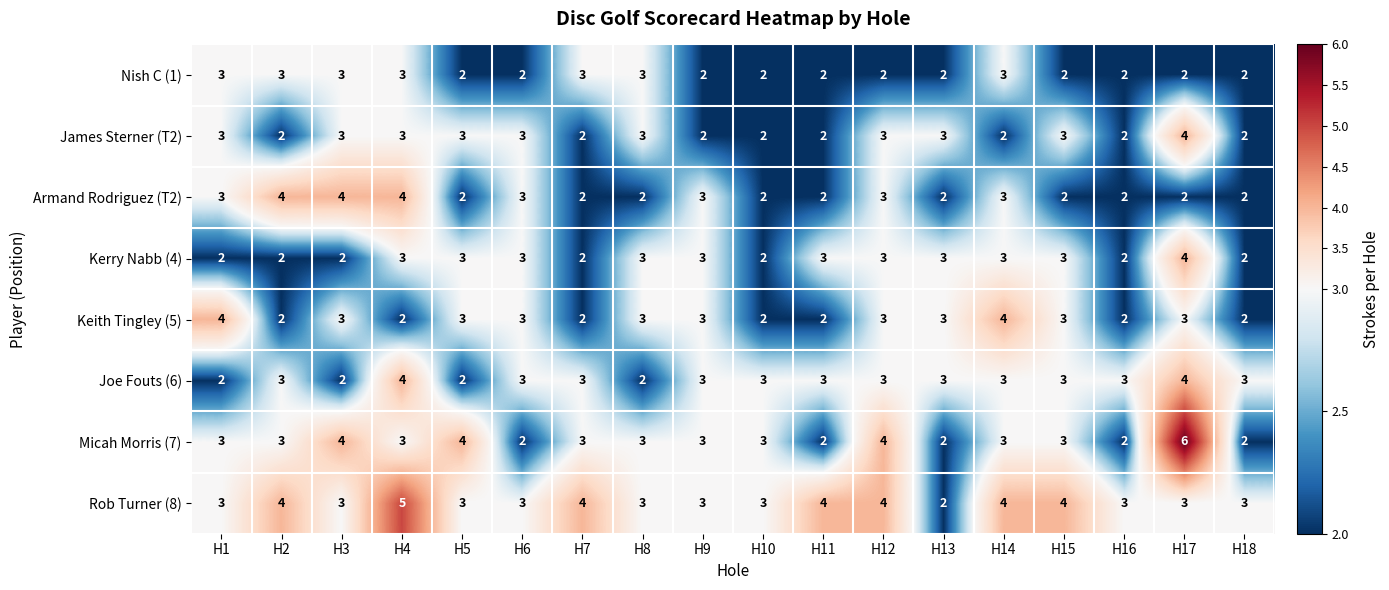

What is the average value of the James Sterner (T2) series?

3